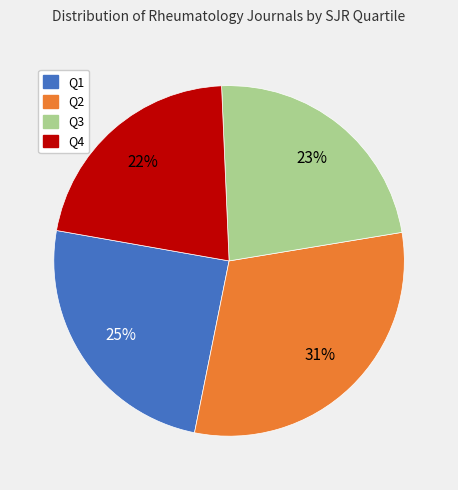

To the nearest percent, what portion does Q3 represent?

23%